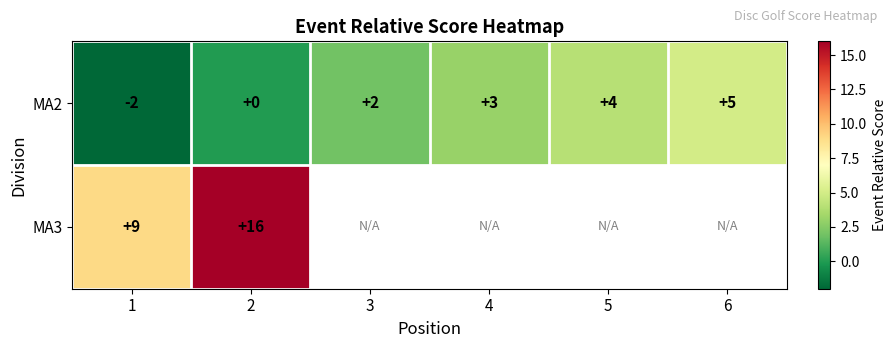

At which label does MA2 reach its peak?

6